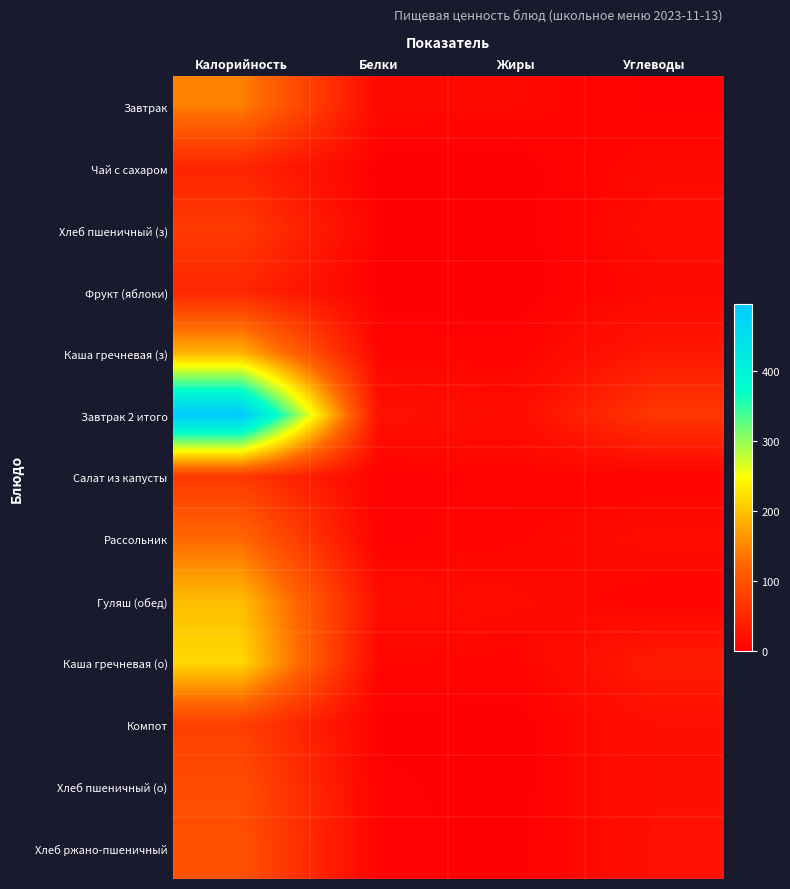

Rank the series by their maximum value, from highest to lowest.

Завтрак 2 итого, Каша гречневая (о), Гуляш (обед), Каша гречневая (з), Завтрак, Рассольник, Хлеб ржано-пшеничный, Хлеб пшеничный (о), Компот, Хлеб пшеничный (з), Салат из капусты, Фрукт (яблоки), Чай с сахаром